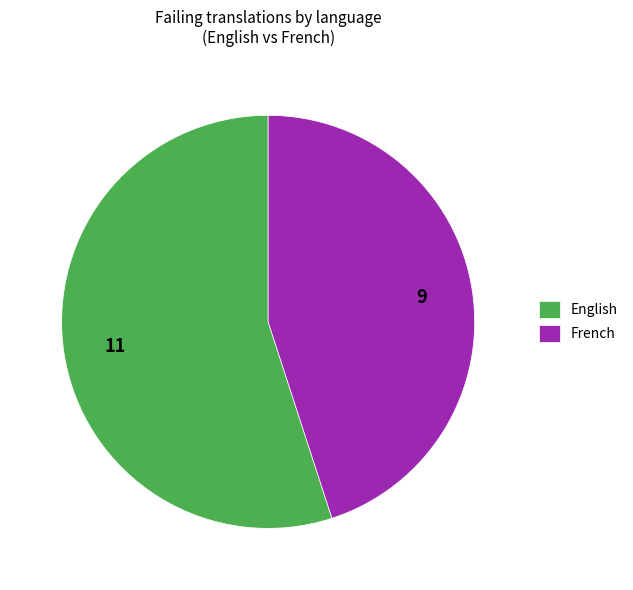

Which category has the smallest portion of the pie?

French